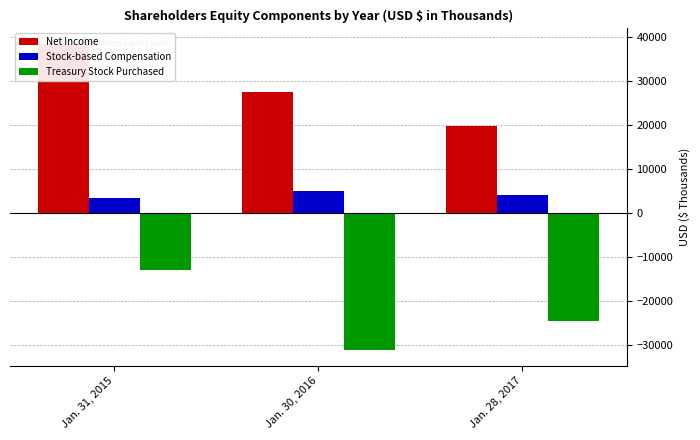

List the series in order of their peak value, highest first.

Net Income, Stock-based Compensation, Treasury Stock Purchased